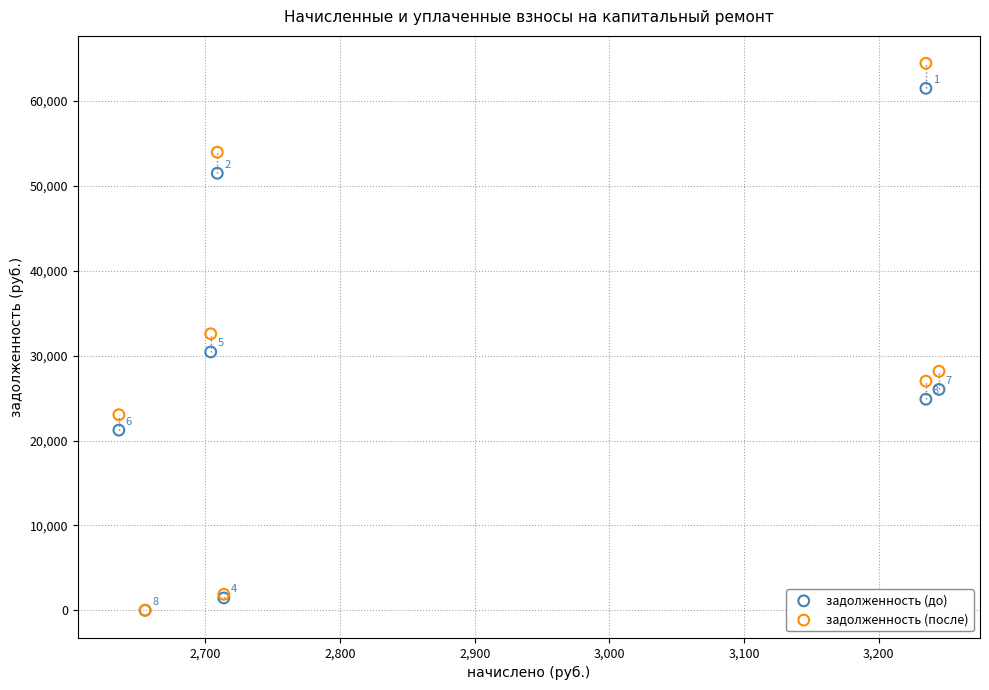

Across all series, what Y value is closest to 32228?

32578.9